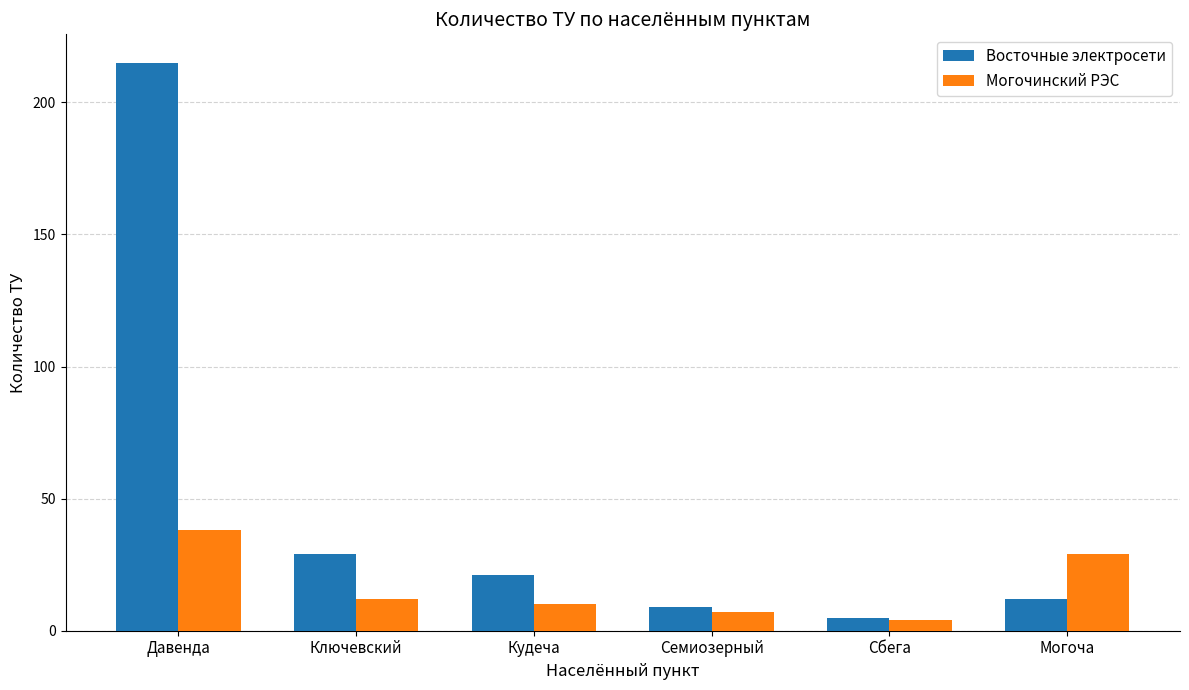

What is the total value across all series at Ключевский?

41